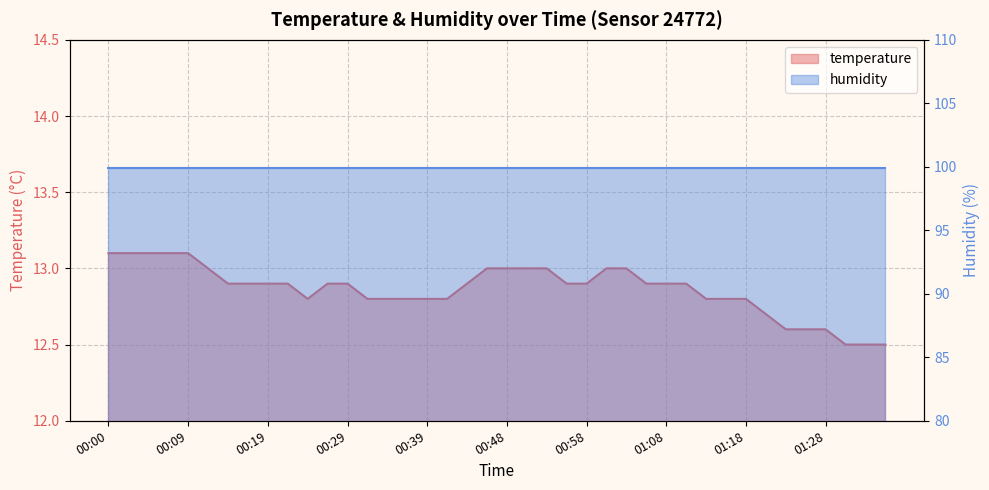

List the labels in order of value, smallest first.

01:30, 01:32, 01:35, 01:23, 01:25, 01:28, 01:20, 00:24, 00:31, 00:34, 00:36, 00:39, 00:41, 01:13, 01:15, 01:18, 00:14, 00:17, 00:19, 00:22, 00:27, 00:29, 00:44, 00:56, 00:58, 01:06, 01:08, 01:10, 00:12, 00:46, 00:48, 00:51, 00:53, 01:01, 01:03, 00:00, 00:02, 00:05, 00:07, 00:09